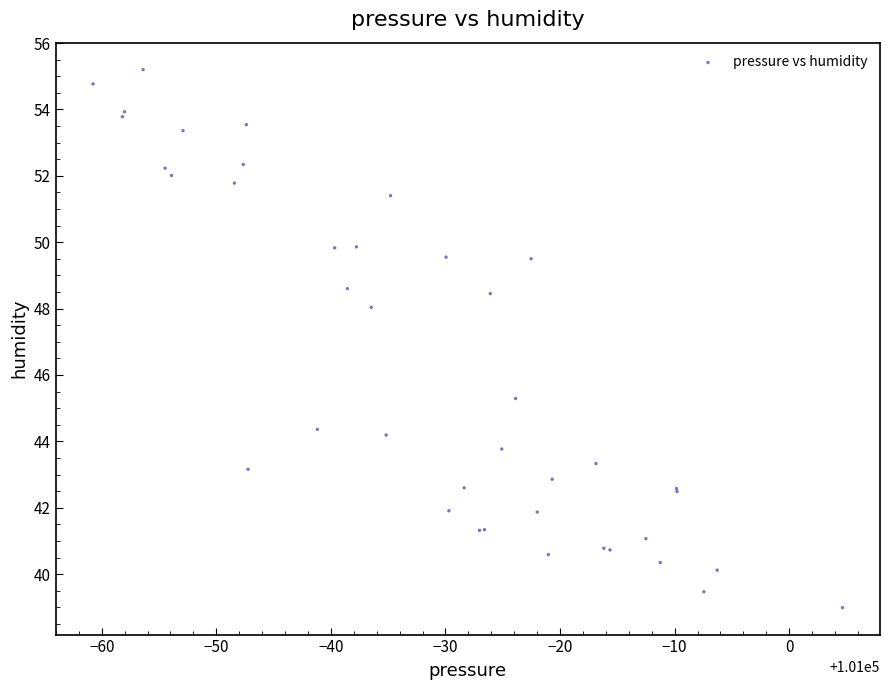

What Y value in the scatter plot is closest to 47?

48.0